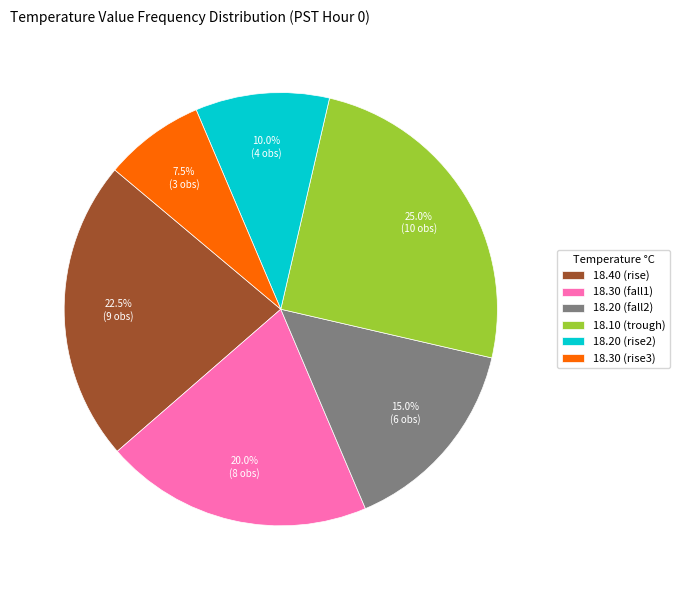

How many segments does this pie chart have?

6